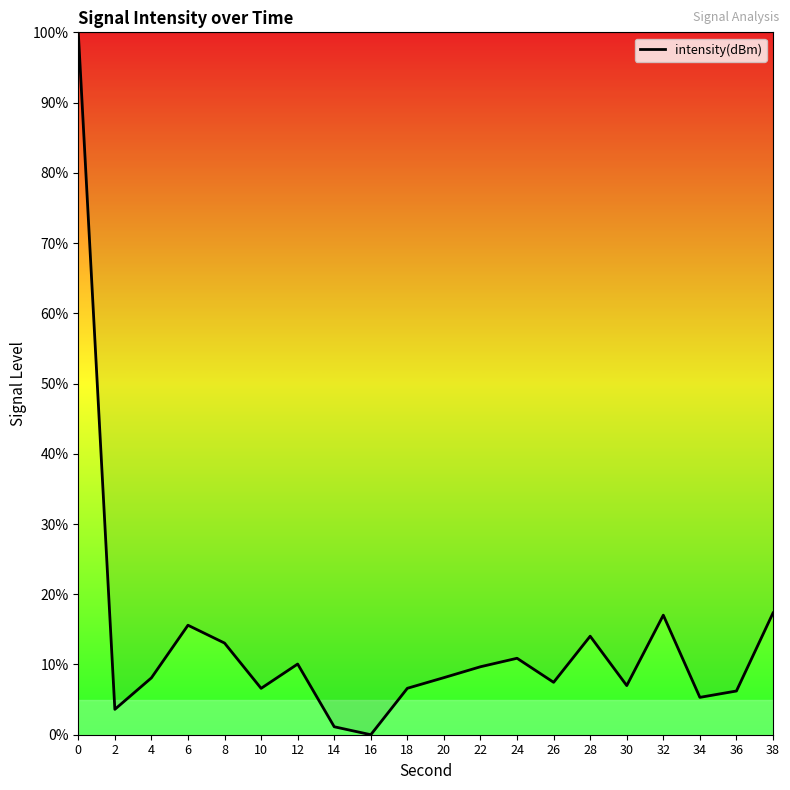

What is the ratio of the value at 12 to the value at 10?

1.5